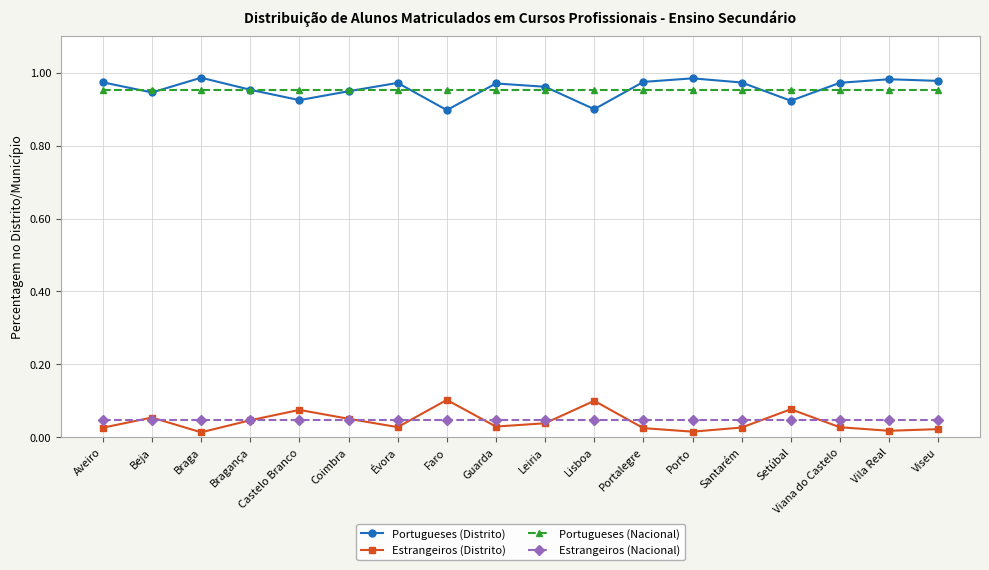

At how many categories does at least one series exceed 0?

18